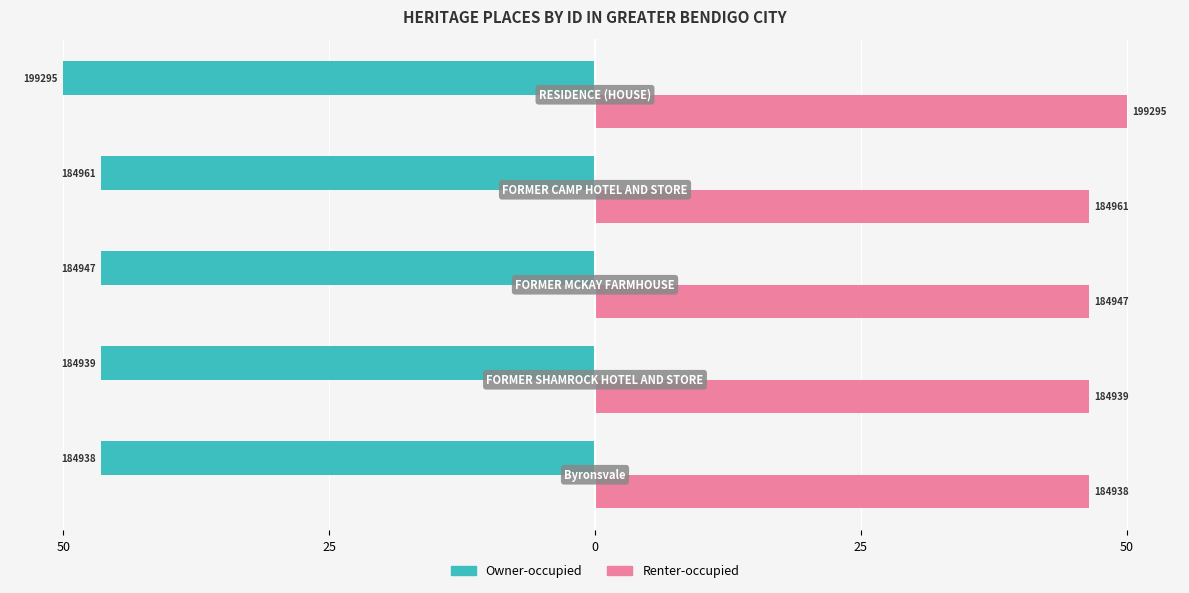

What are all the series names shown in the legend?

Owner-occupied, Renter-occupied